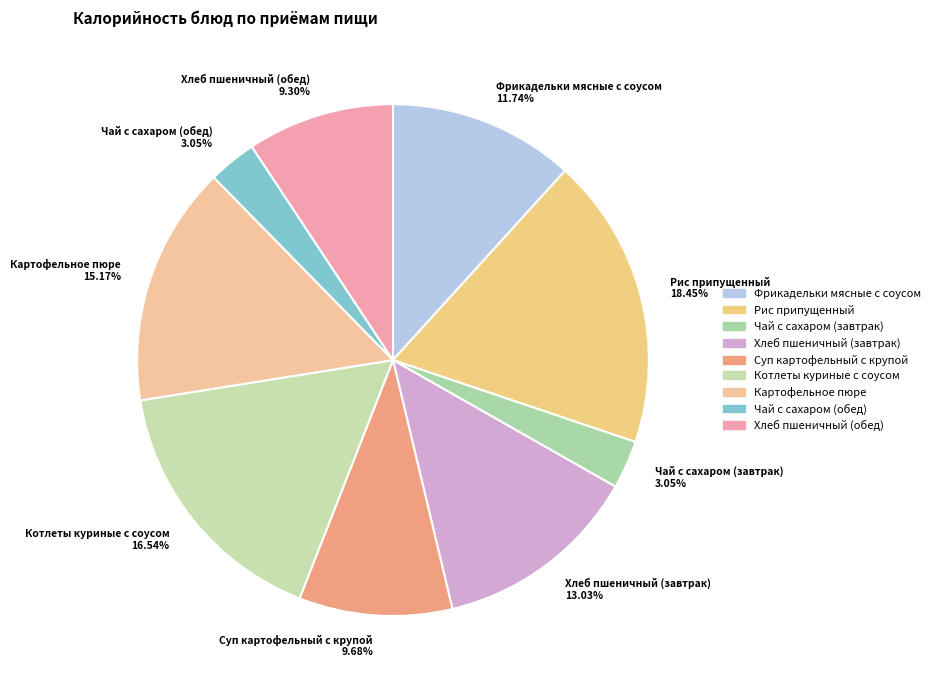

Is the sum of Рис припущенный and Суп картофельный с крупой greater than half?

No